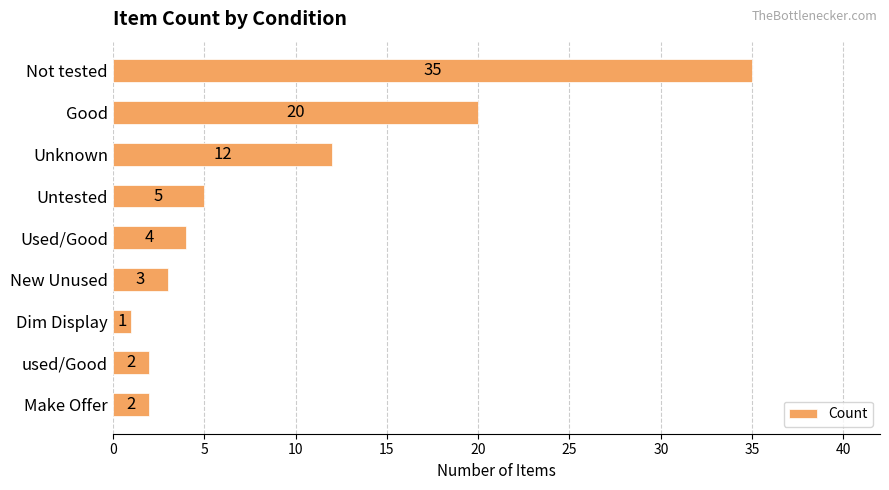

What is the difference between the second highest and second lowest values?

18